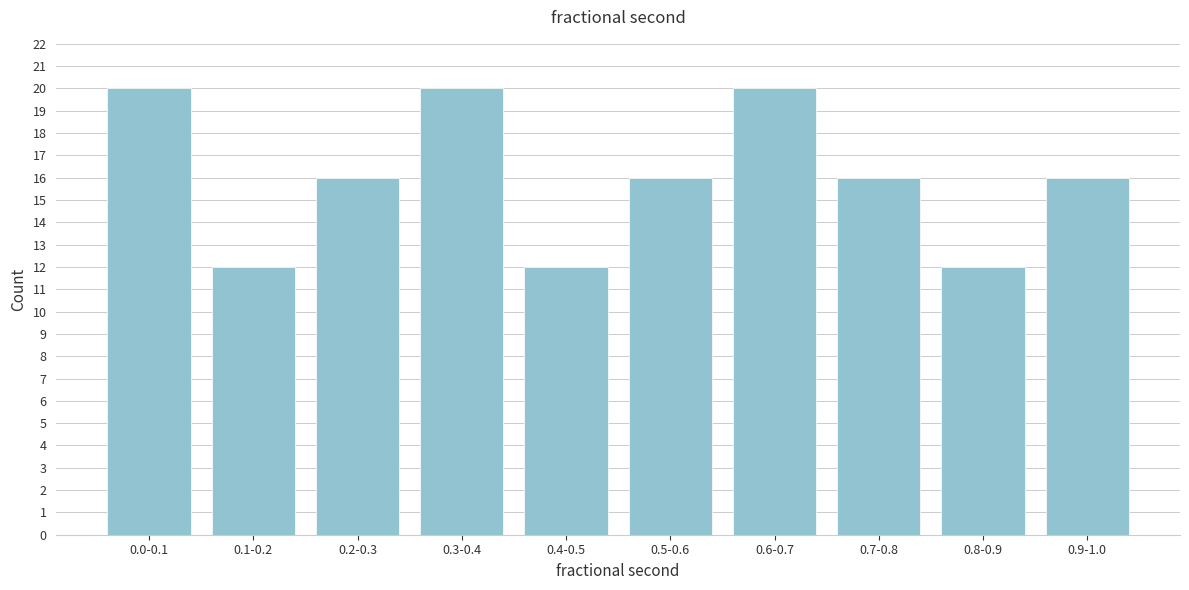

Reading right to left, extract all data points from this chart.

16	12	16	20	16	12	20	16	12	20